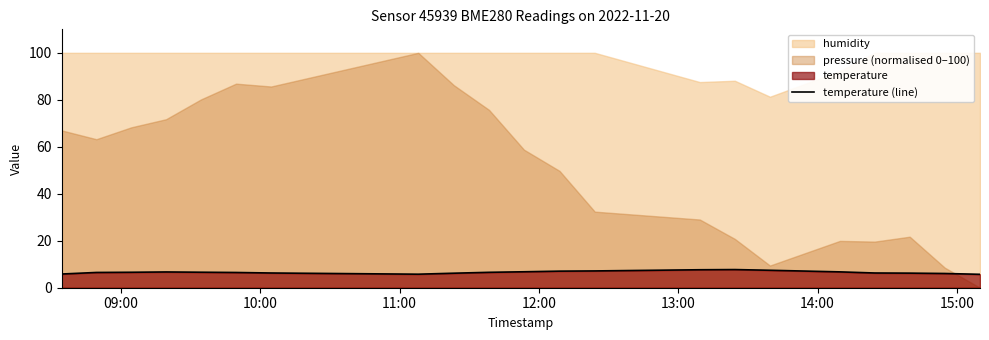

What is the average value?

6.6